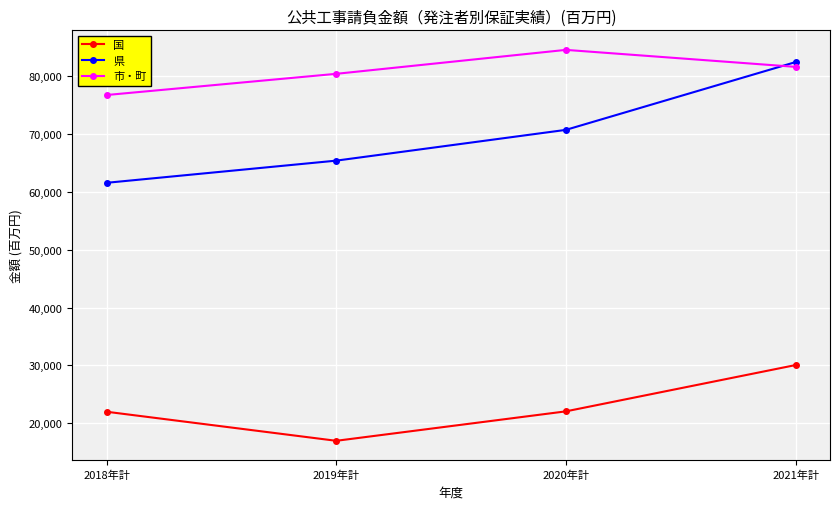

What is the label of the 1st point from the left?

2018年計